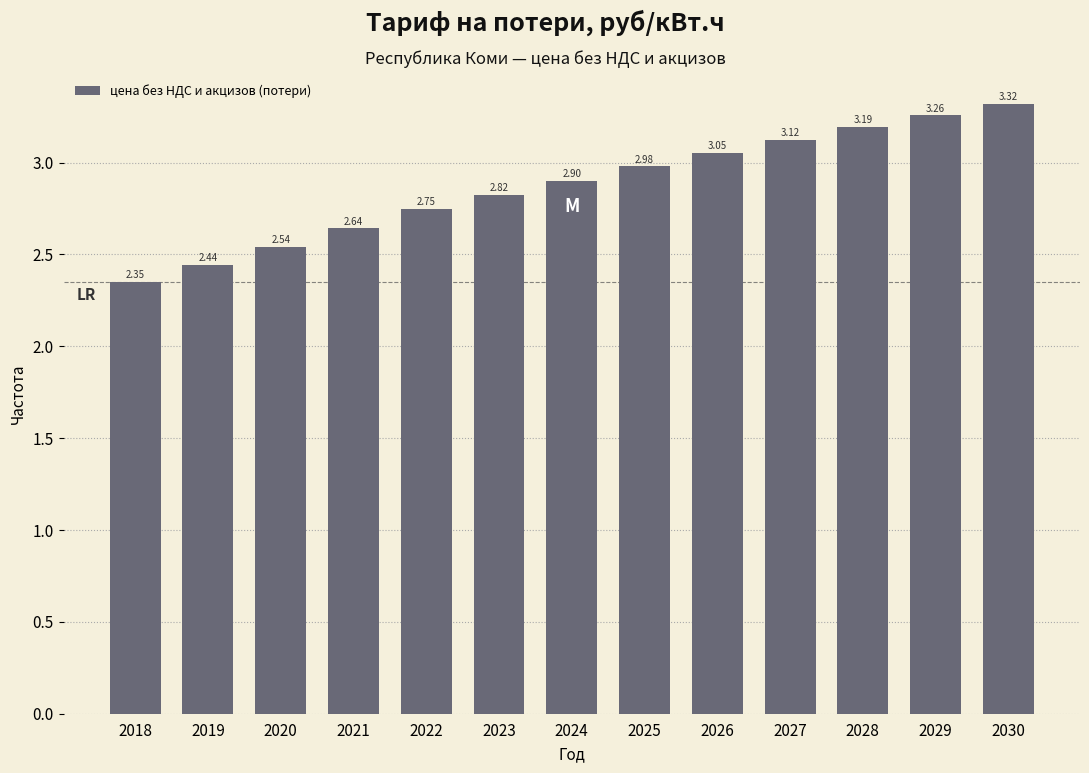

What is the change in value from 2021 to 2024?

+0.3